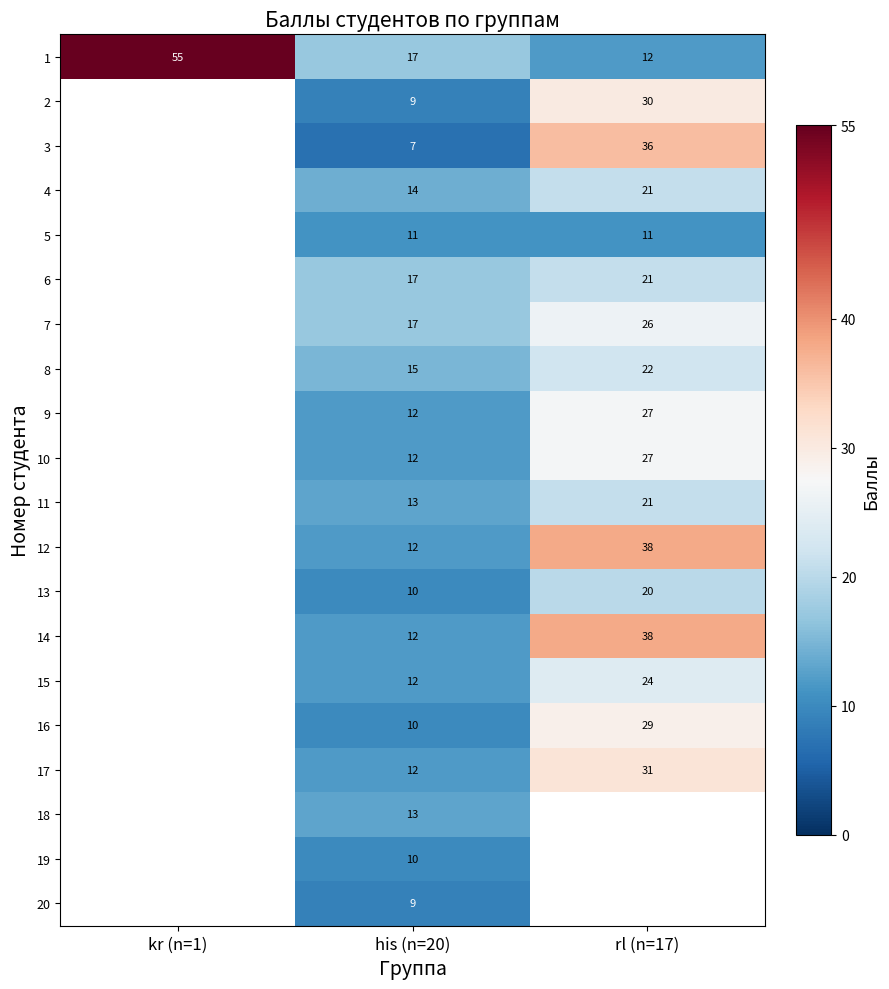

What is the greatest value displayed?

55.0